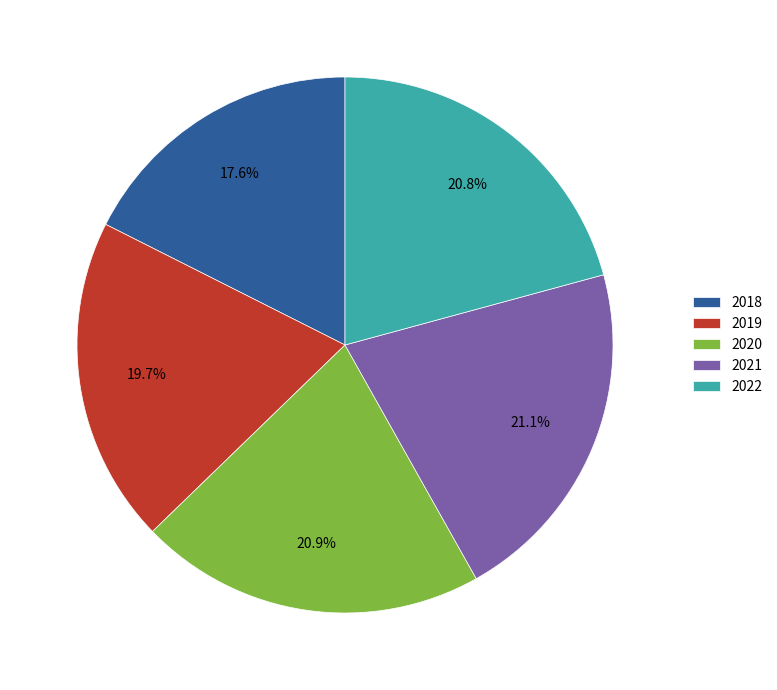

Which slice is the smallest?

2018